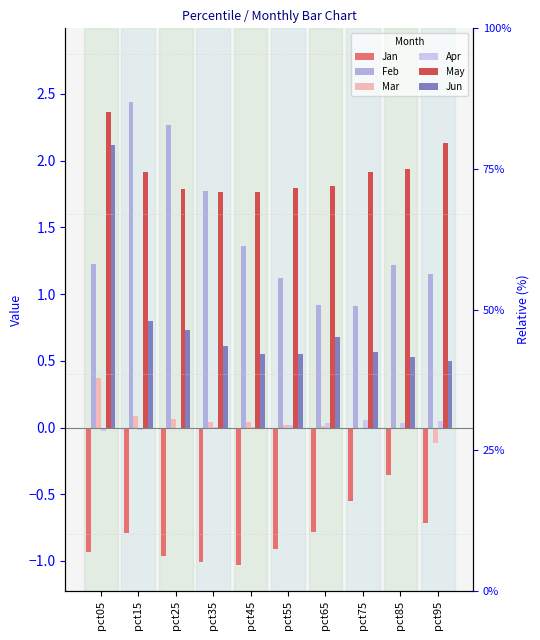

Which series changed the most between pct45 and pct75?

Jan